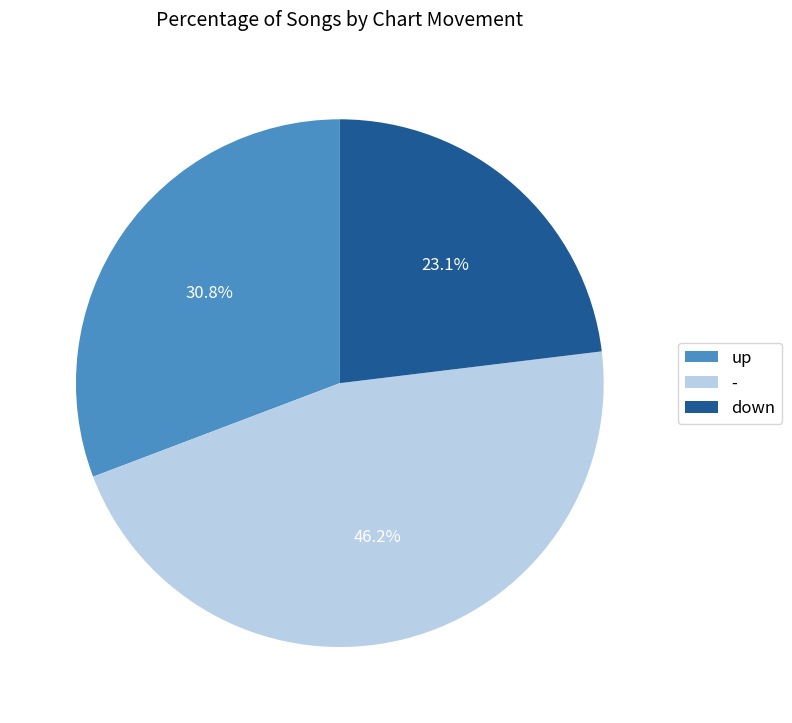

Does any single category account for the majority?

No